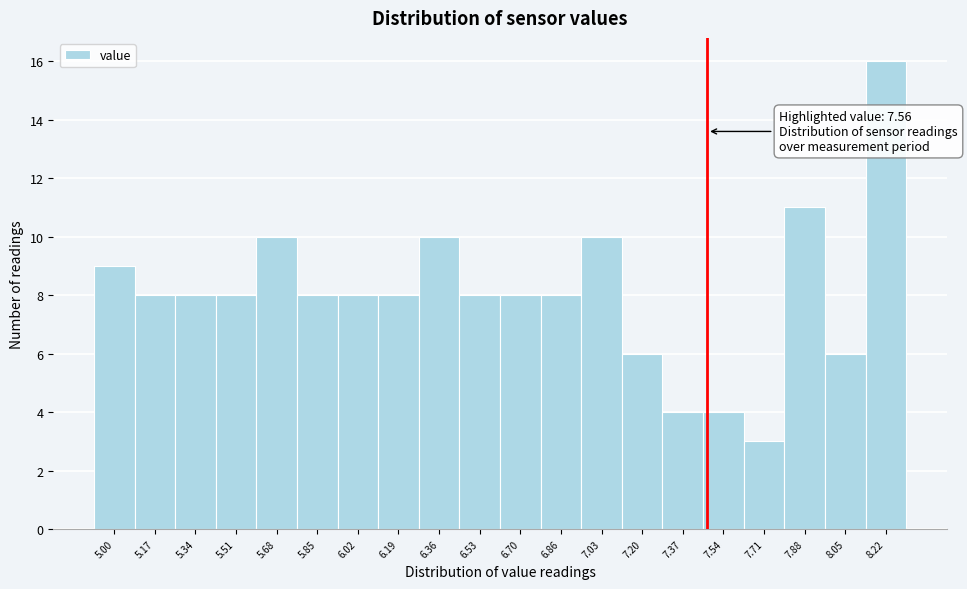

Reading left to right, list all the values displayed in this chart.

5.00=9	5.17=8	5.34=8	5.51=8	5.68=10	5.85=8	6.02=8	6.19=8	6.36=10	6.53=8	6.70=8	6.86=8	7.03=10	7.20=6	7.37=4	7.54=4	7.71=3	7.88=11	8.05=6	8.22=16